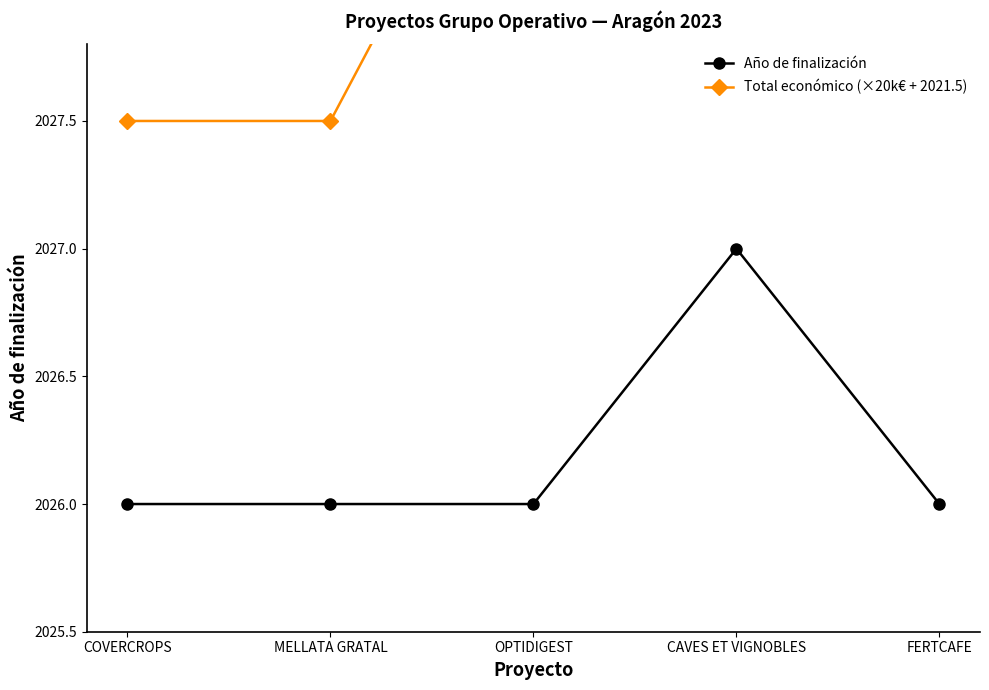

Which category has the lowest value across all series?

COVERCROPS